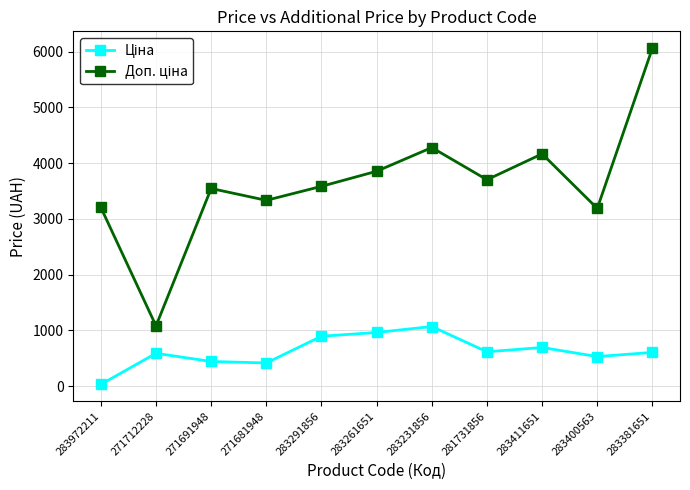

At which category is the sum across all series the highest?

283381651